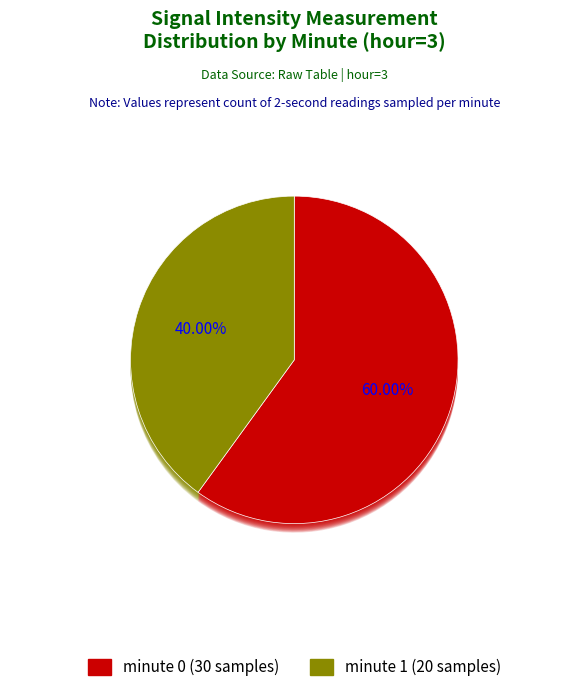

Which slice is the smallest?

minute 1